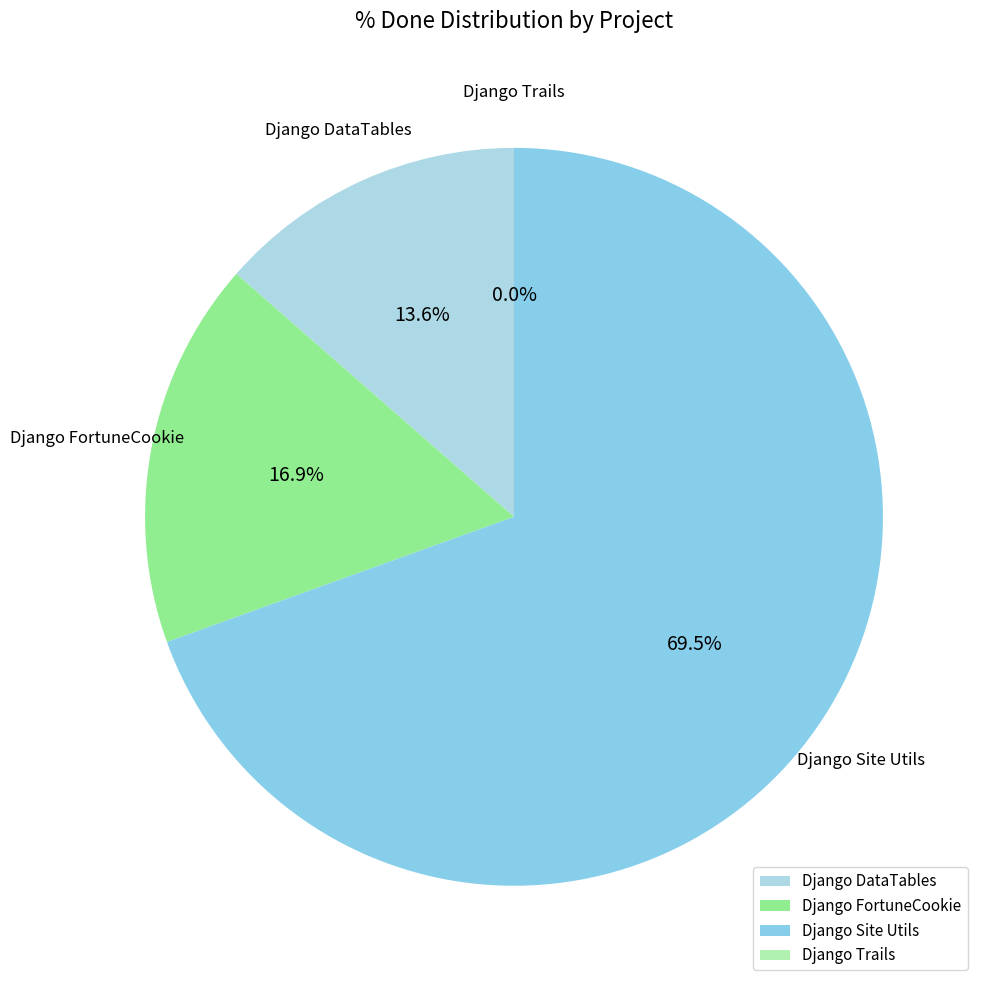

Does 3 represent more than half of the total?

No